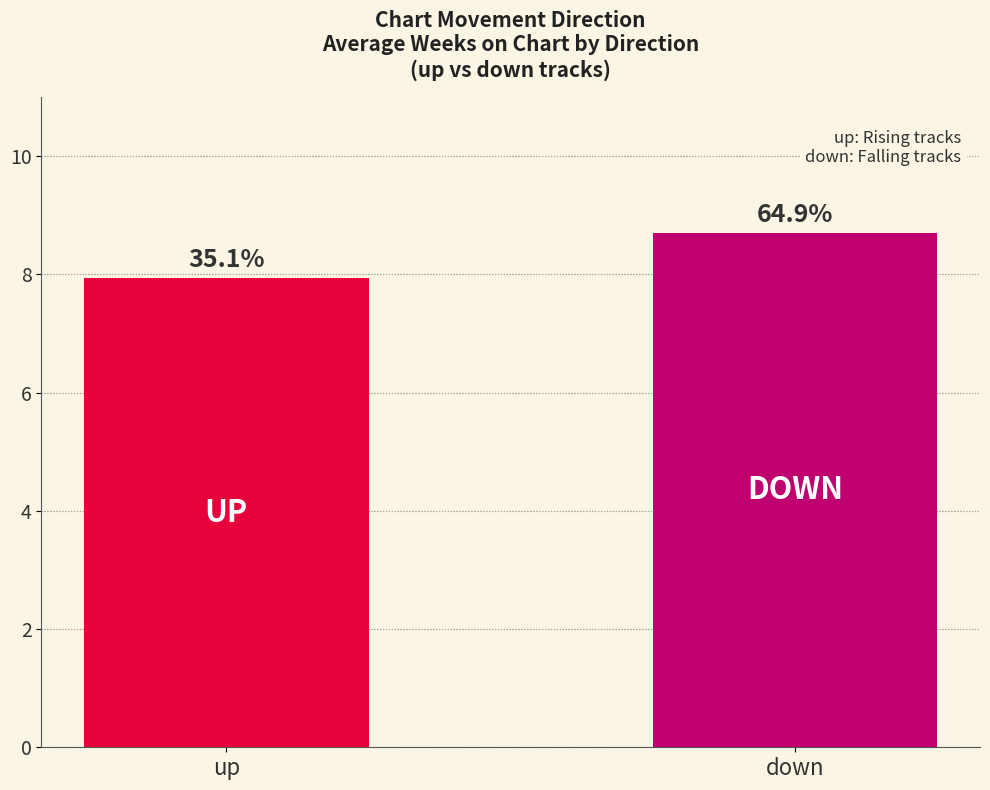

Are the bars horizontal?

No